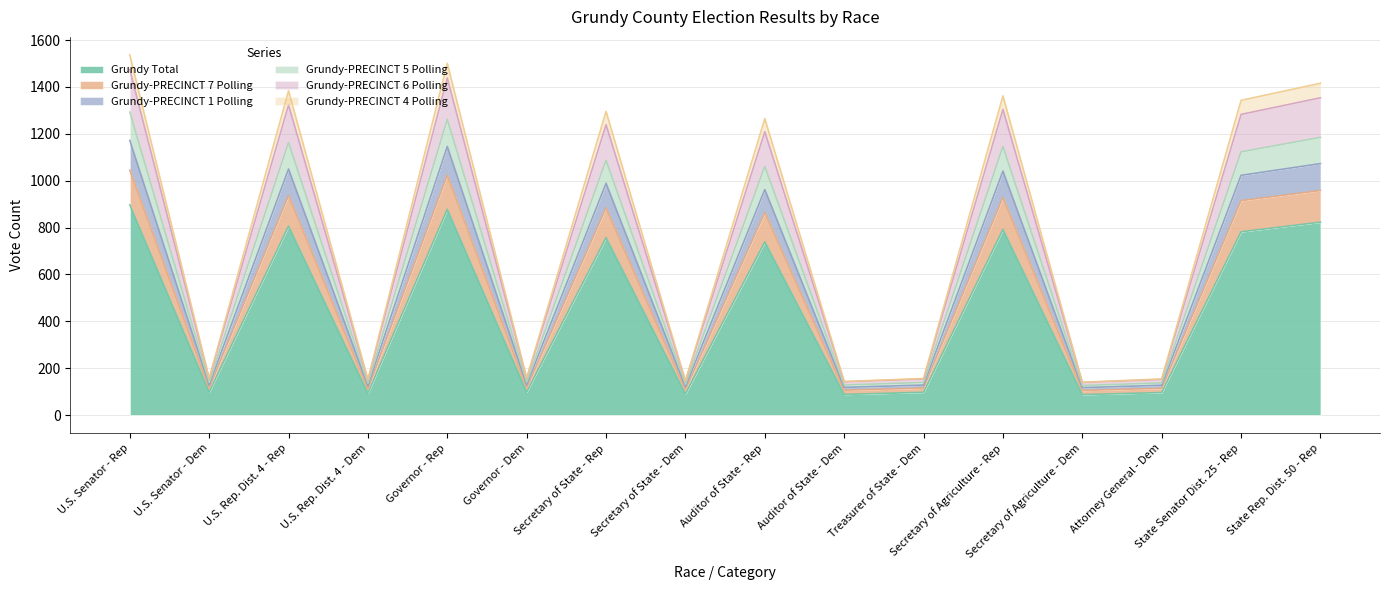

At which label does Grundy-PRECINCT 6 Polling first exceed 1265?

U.S. Senator - Rep